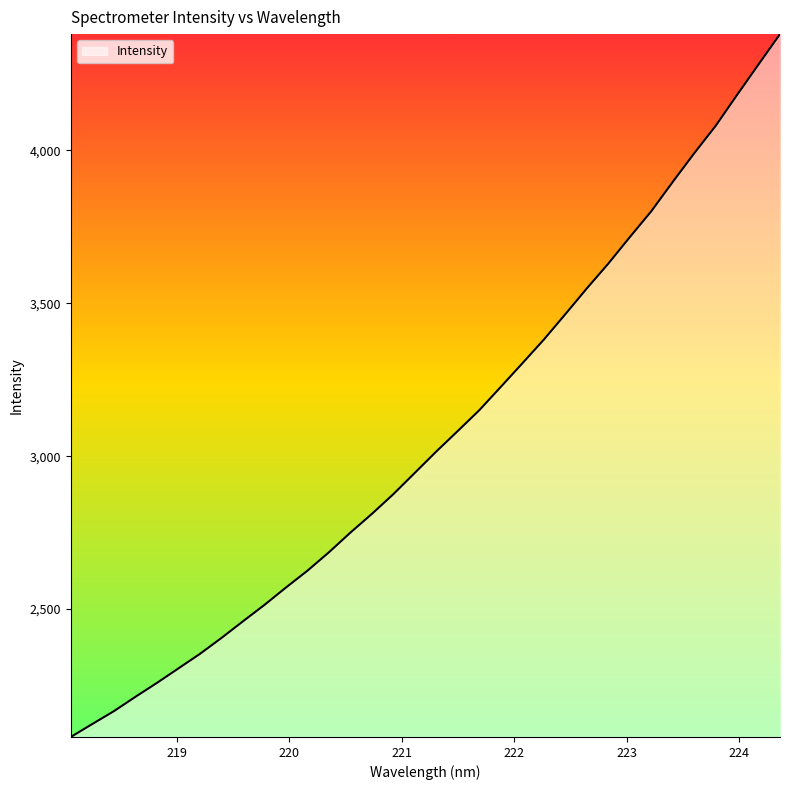

What is the difference between the second highest and minimum values?

2199.9